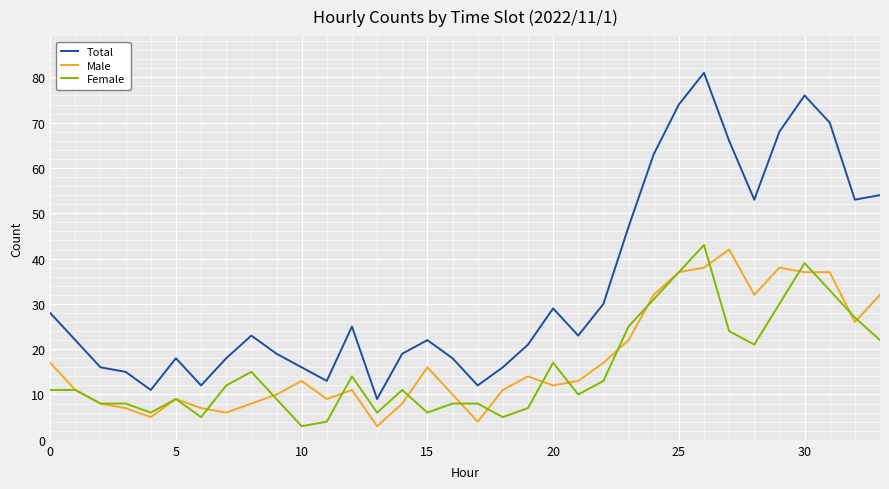

True or false: Male and Total intersect in this chart.

False